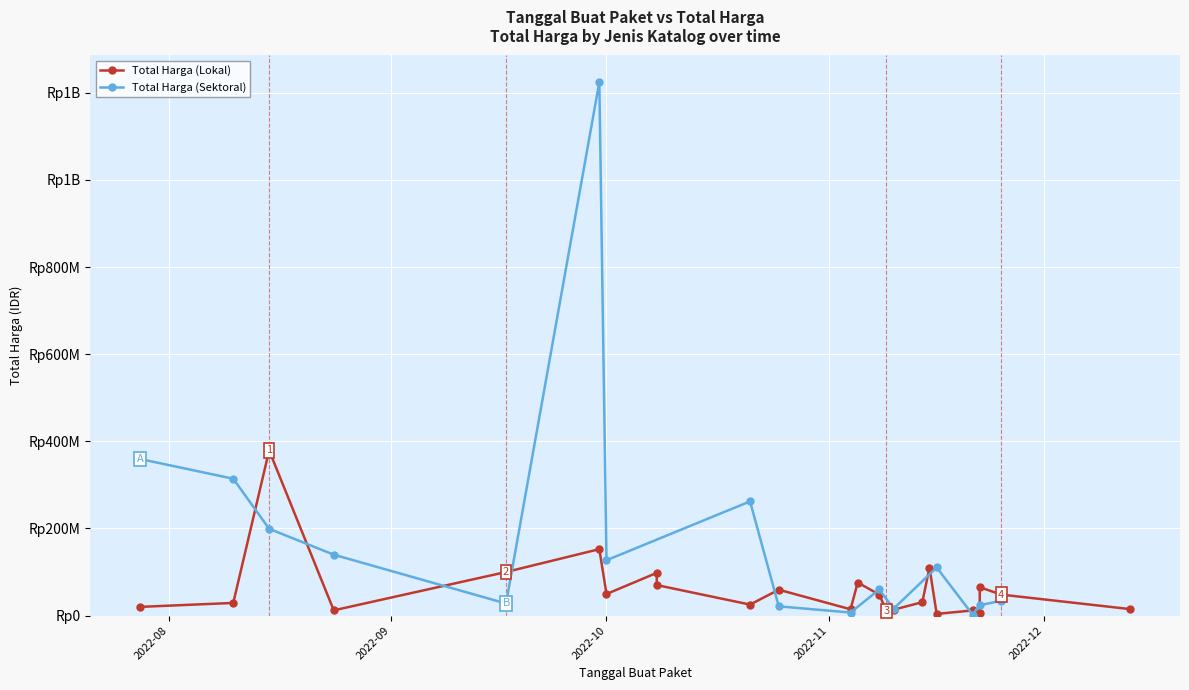

Which series has the largest total across all categories?

Total Harga (Sektoral)